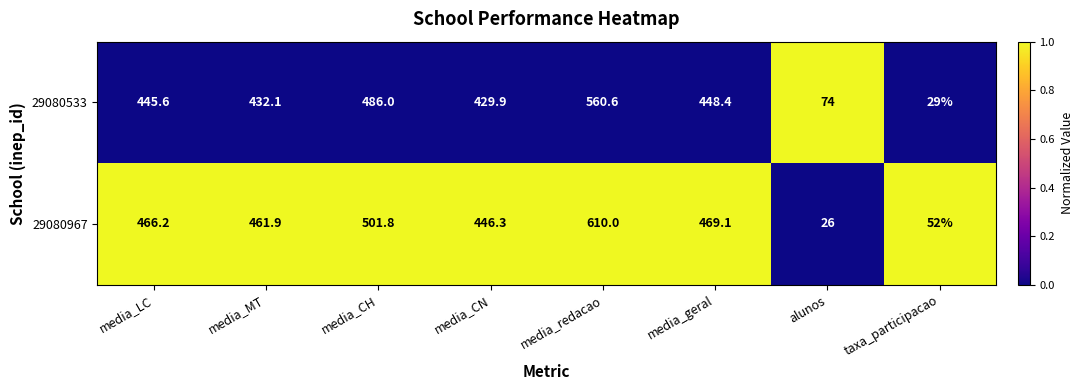

What is the approximate value of 29080533 at taxa_participacao?

29.0